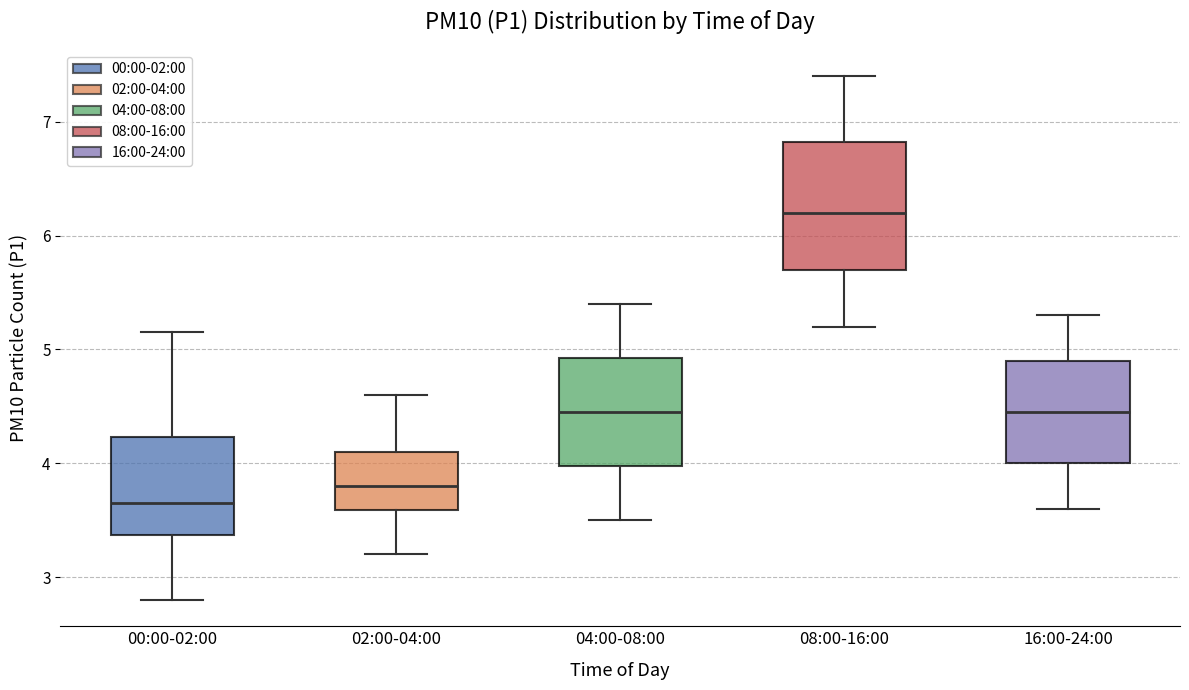

Where is the lower edge of the box for 00:00-02:00 on the y-axis? The values are not printed on the chart, so give them approximately, as read against the axis.

3.4